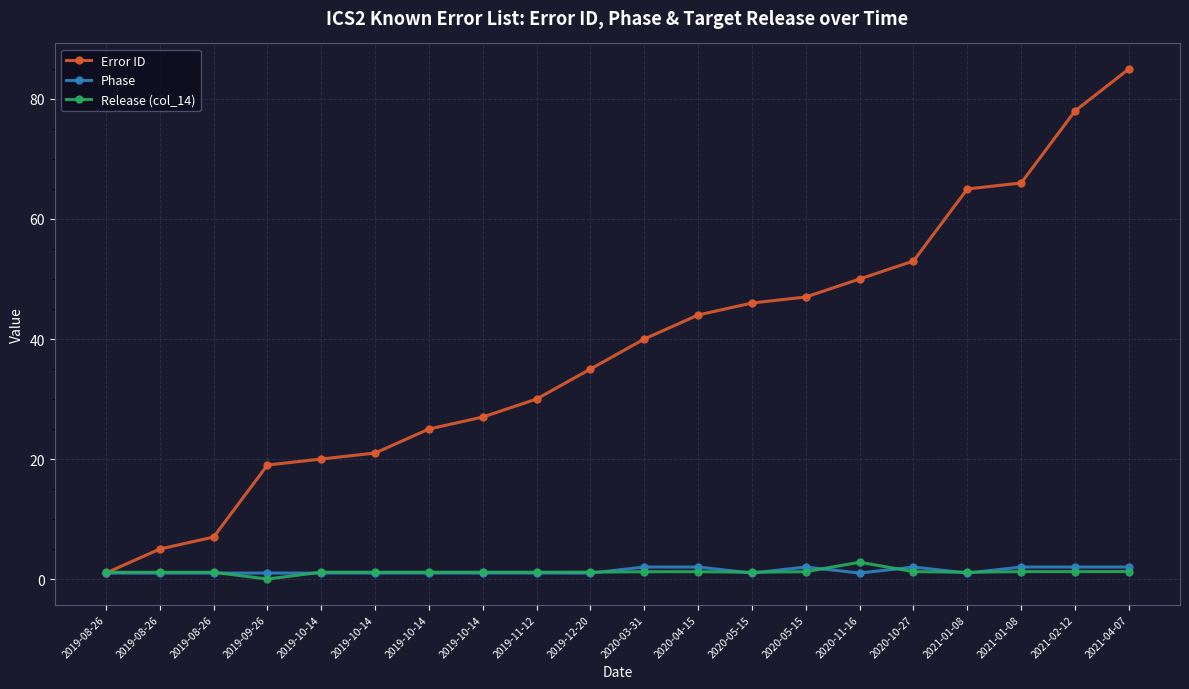

At which label does Error ID first exceed 40?

2020-04-15